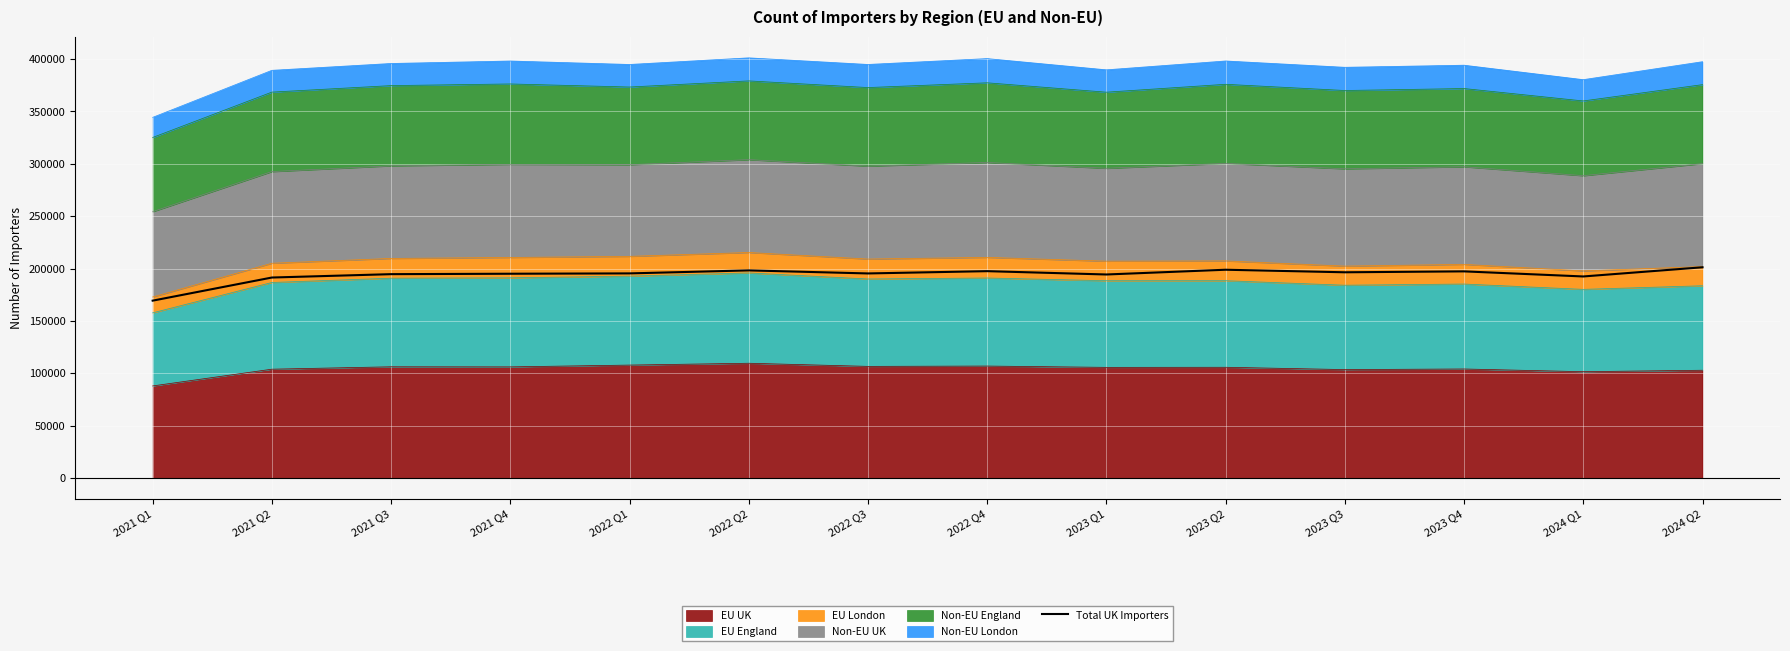

List the labels in order of value, smallest first.

2021 Q1, 2021 Q2, 2024 Q1, 2023 Q1, 2021 Q3, 2021 Q4, 2022 Q3, 2022 Q1, 2023 Q3, 2023 Q4, 2022 Q4, 2022 Q2, 2023 Q2, 2024 Q2